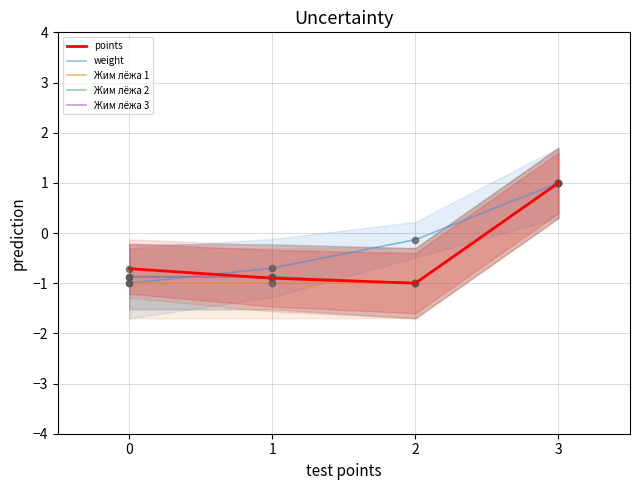

Is the value of Жим лёжа 3 at 1 greater than the value of points at 0?

No